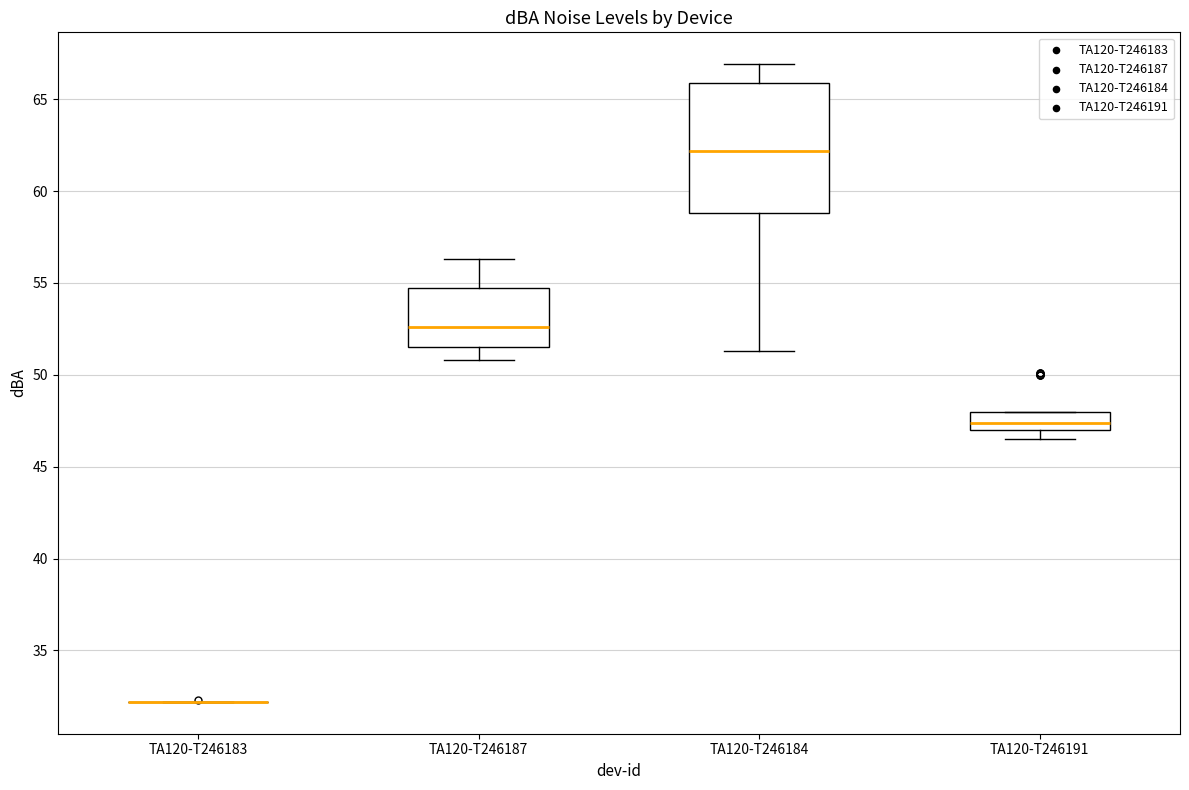

Reading left to right, transcribe this box plot: for each box, give where its median line is, the range the box spans, and where its two whiskers end, as read against the y-axis. The values are not printed on the chart, so give them approximately, as read against the axis.

TA120-T246183: box collapsed to a line at 32.0, whiskers 32.0 to 32.0
TA120-T246187: median 52.5, box 51.5 to 54.5, whiskers 51.0 to 56.5
TA120-T246184: median 62.0, box 59.0 to 66.0, whiskers 51.5 to 67.0
TA120-T246191: median 47.5, box 47.0 to 48.0, whiskers 46.5 to 48.0